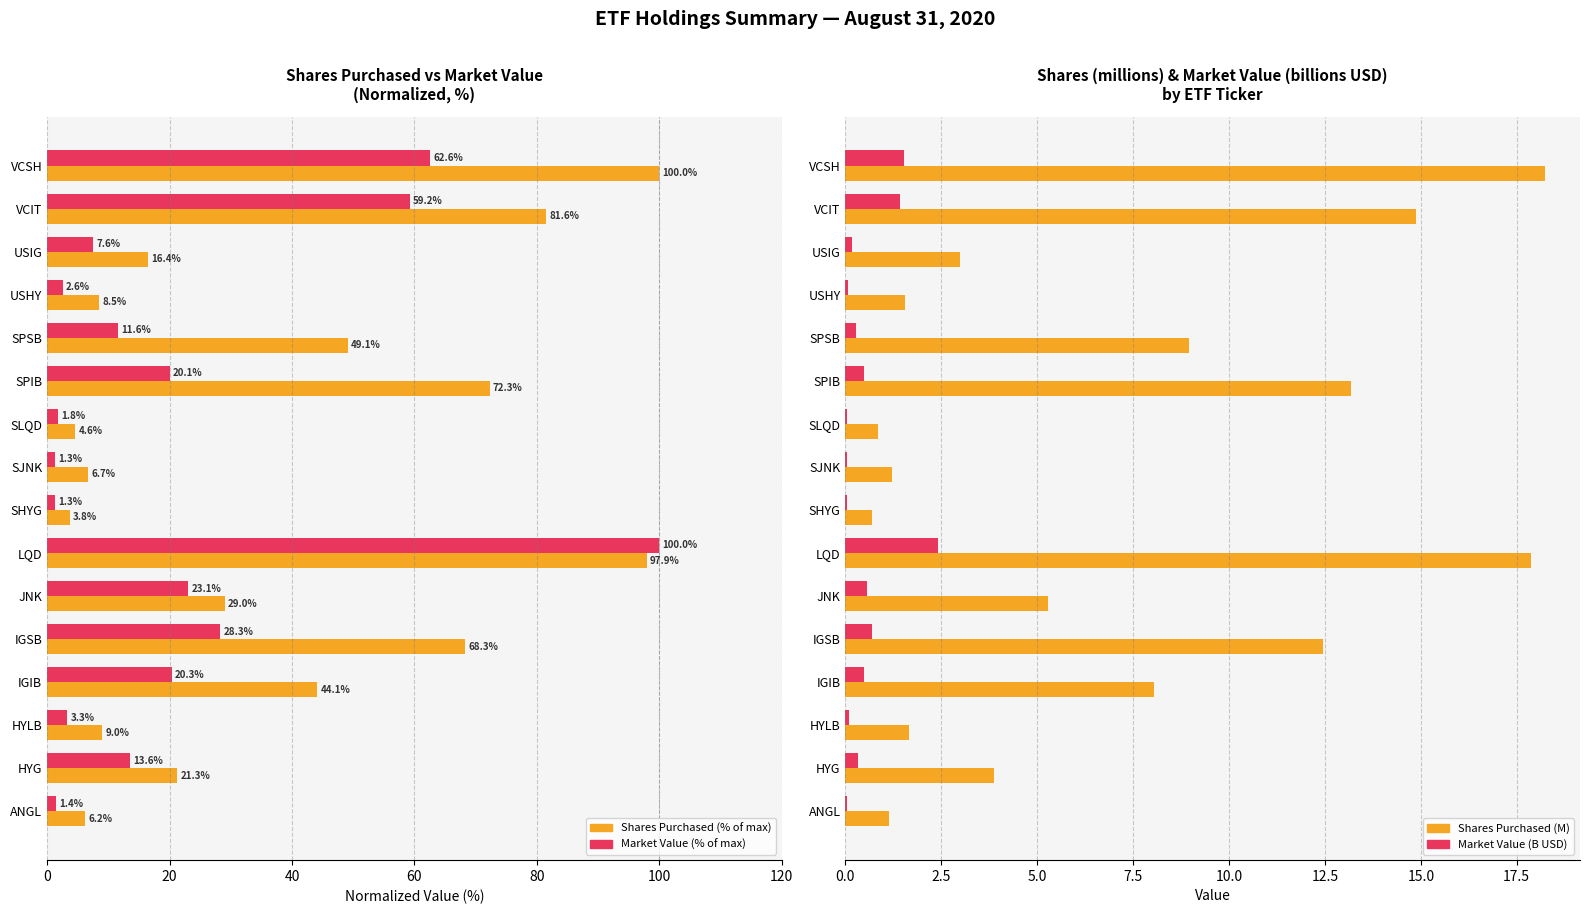

Is the value of Market Value (billions USD) at HYG greater than the value of Market Value (normalized %) at IGIB?

No